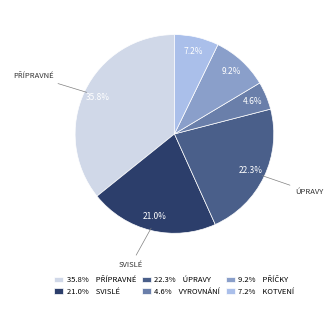

Which category has the smallest portion of the pie?

4.6% VYROVNÁNÍ